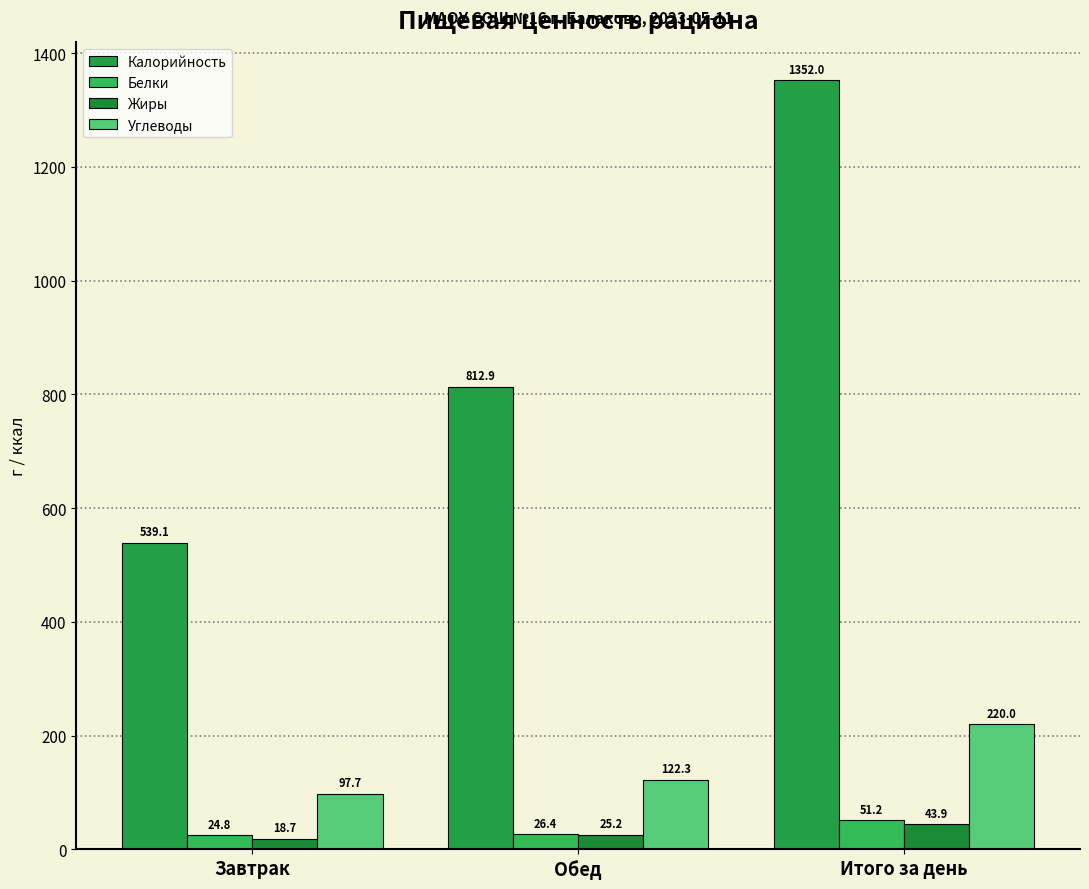

What is the greatest value displayed?

1352.0